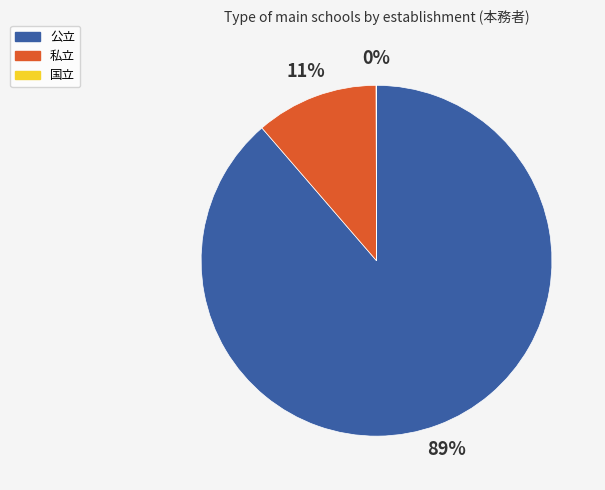

To the nearest percent, what is the average slice percentage?

33%